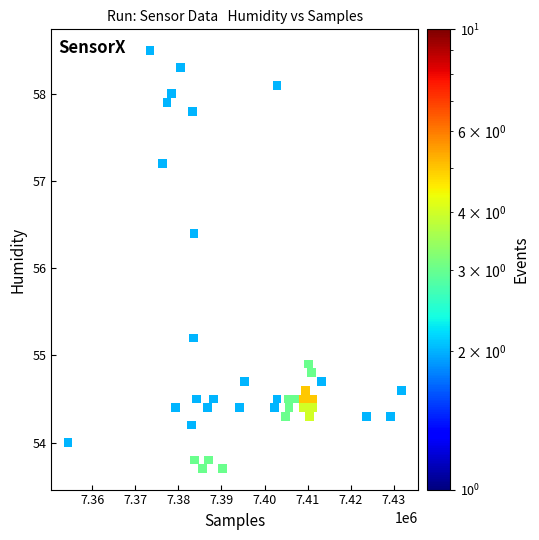

What Y value in the scatter plot is closest to 56?

56.4